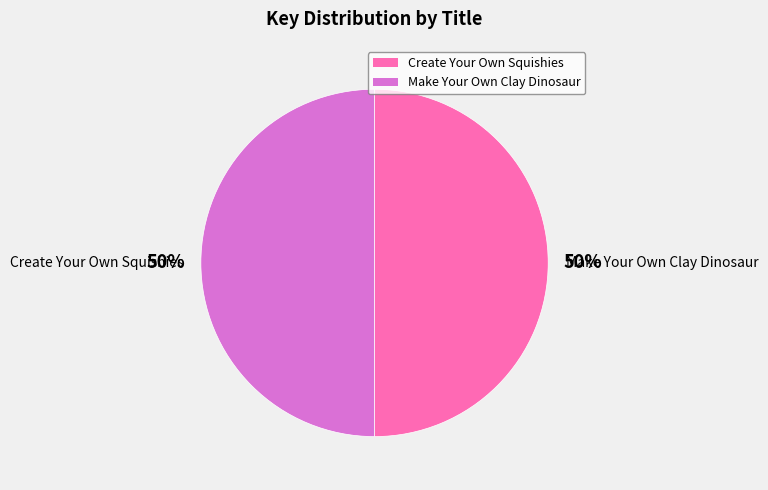

Which slice is the largest?

Create Your Own Squishies